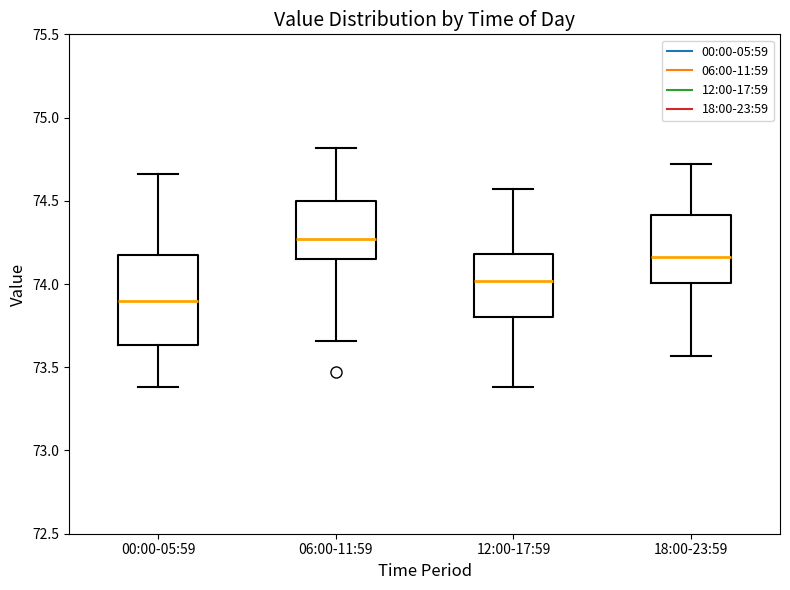

Which box's median line is the highest?

06:00-11:59